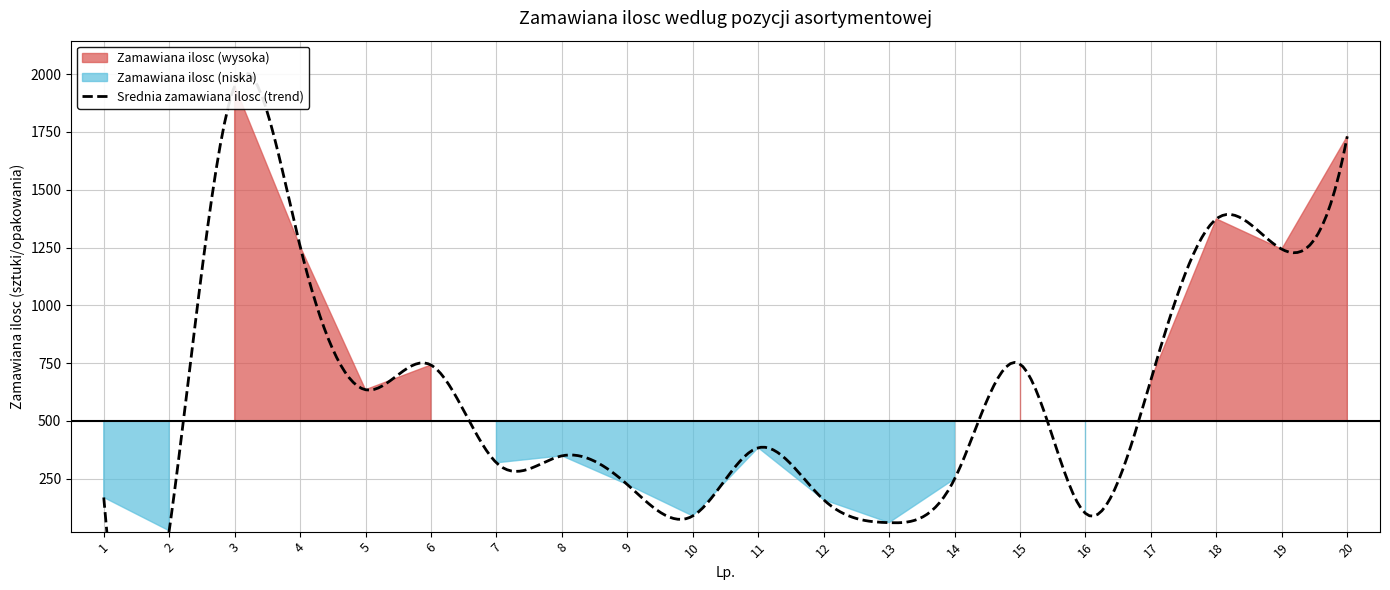

Reading right to left, transcribe all the data shown in this chart.

20=1731	19=1243	18=1374	17=679	16=100	15=746	14=249	13=60	12=159	11=384	10=89	9=225	8=349	7=319	6=742	5=635	4=1256	3=1950	2=25	1=169